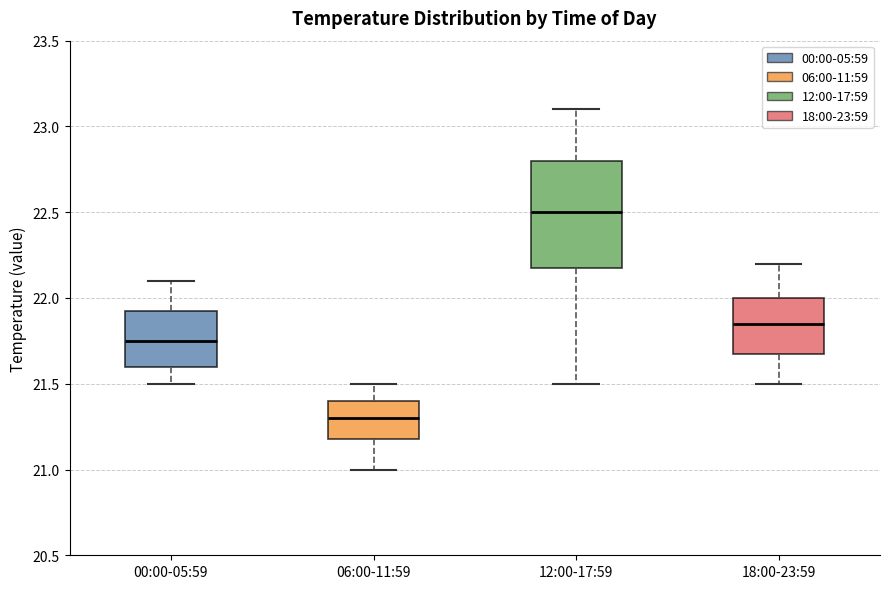

Reading left to right, read every box against the y-axis: the position of its median line, the range the box covers, and the ends of its whiskers. The values are not printed on the chart, so give them approximately, as read against the axis.

00:00-05:59: median 21.75, box 21.60 to 21.95, whiskers 21.50 to 22.10
06:00-11:59: median 21.30, box 21.20 to 21.40, whiskers 21.00 to 21.50
12:00-17:59: median 22.50, box 22.20 to 22.80, whiskers 21.50 to 23.10
18:00-23:59: median 21.85, box 21.70 to 22.00, whiskers 21.50 to 22.20